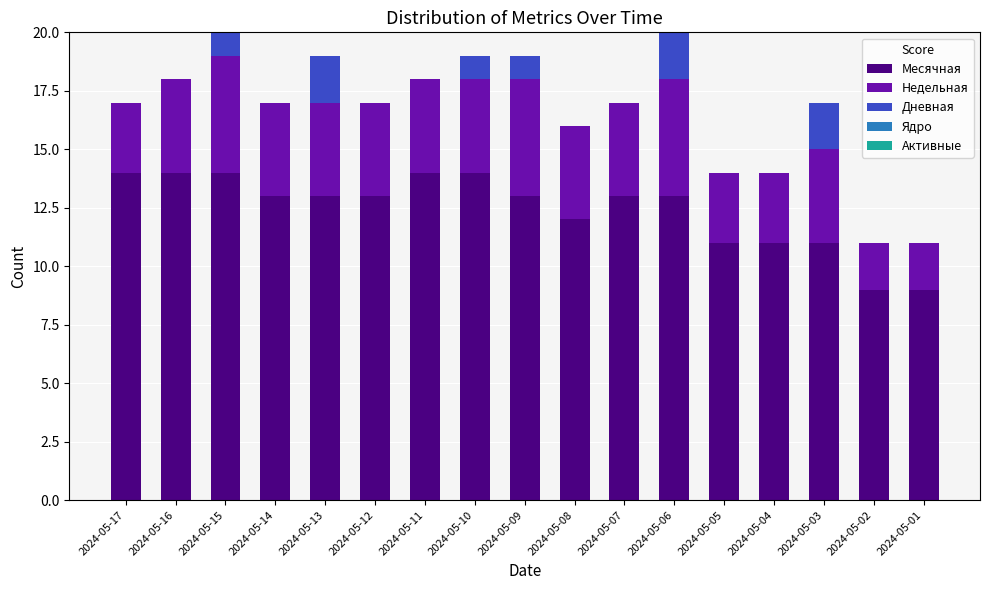

What is the sum of all Месячная values?

211